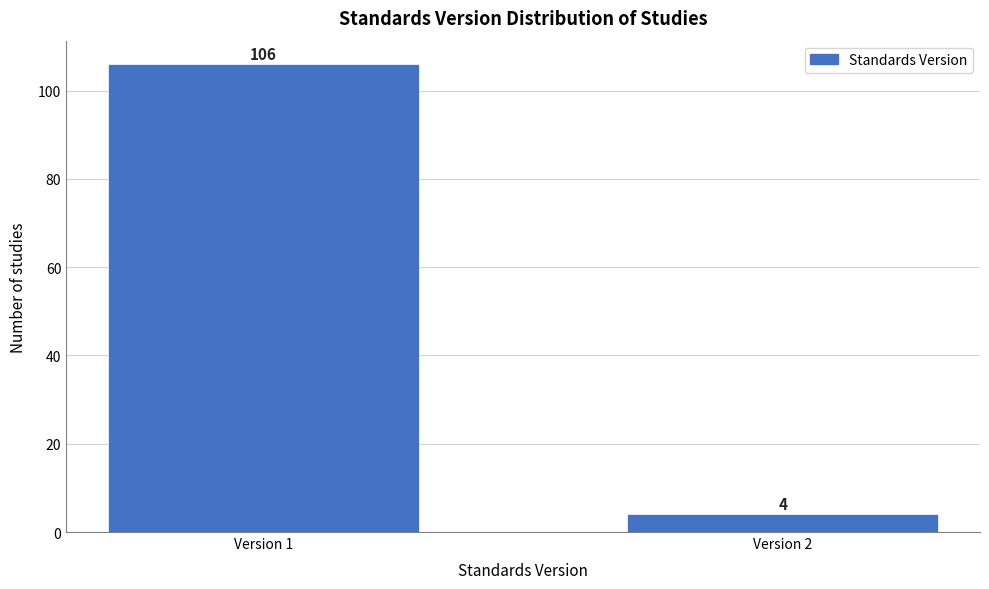

Reading left to right, what are all the values shown in this chart?

Version 1=106	Version 2=4